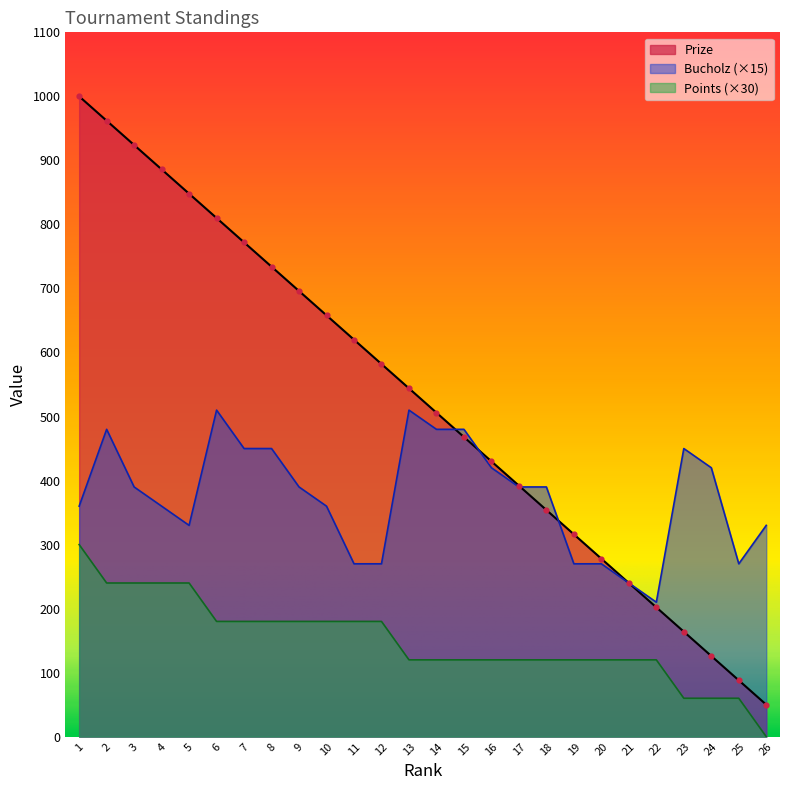

What is the total value across all series at 1?

1660